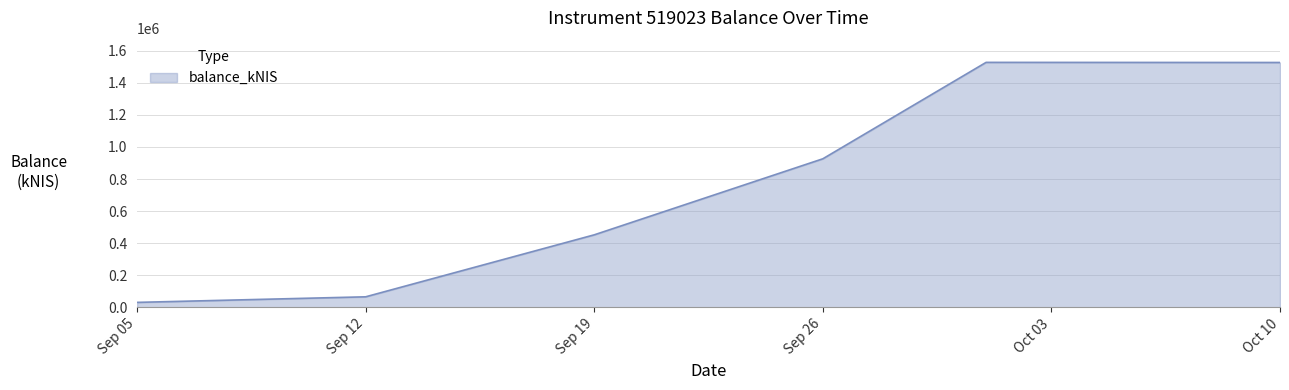

Does the chart display data point markers on the line(s)?

No